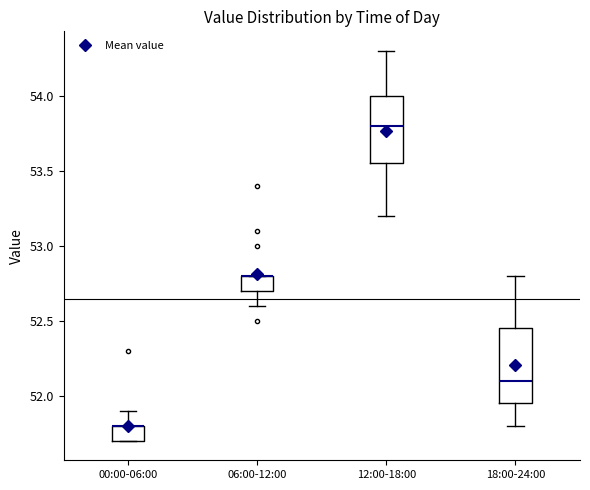

Reading left to right, read every box against the y-axis: the position of its median line, the range the box covers, and the ends of its whiskers. The values are not printed on the chart, so give them approximately, as read against the axis.

00:00-06:00: median 51.80 (drawn on the box's upper edge), box 51.70 to 51.80, whiskers 51.70 to 51.90
06:00-12:00: median 52.80 (drawn on the box's upper edge), box 52.70 to 52.80, whiskers 52.60 to 52.80
12:00-18:00: median 53.80, box 53.55 to 54.00, whiskers 53.20 to 54.30
18:00-24:00: median 52.10, box 51.95 to 52.45, whiskers 51.80 to 52.80